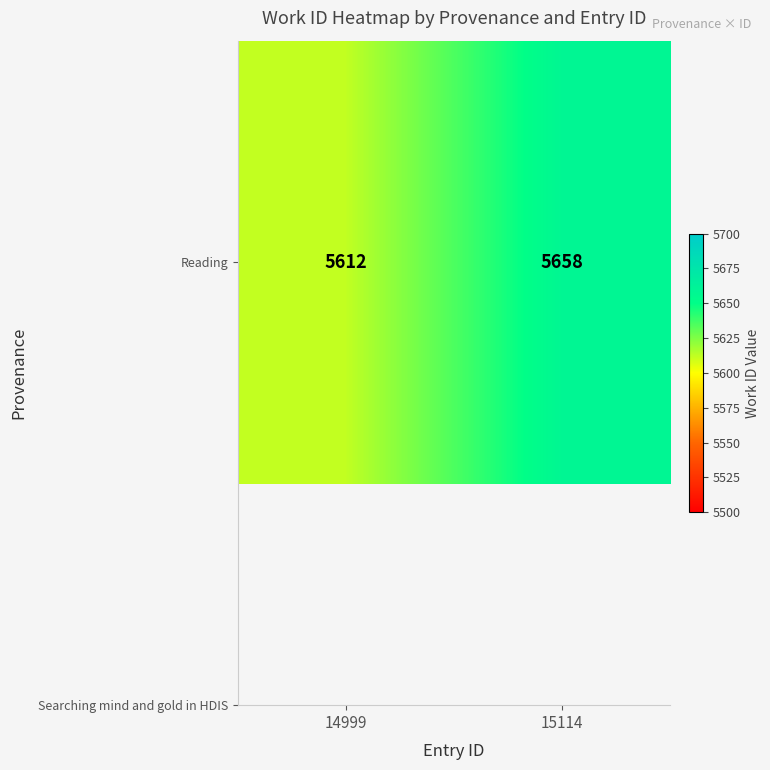

What is the change in value from 14999 to 15114?

+46